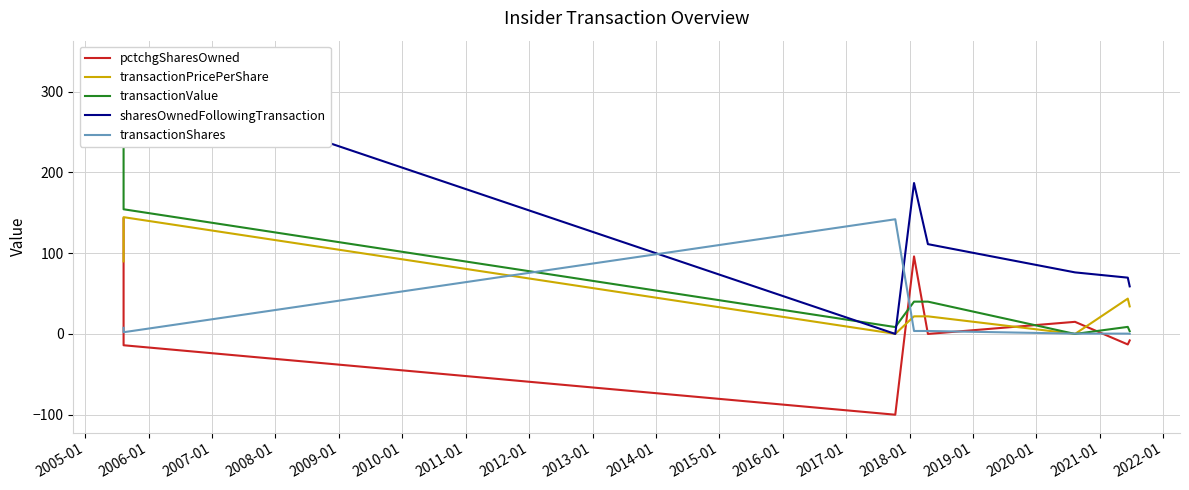

At how many categories does at least one series exceed 319?

2